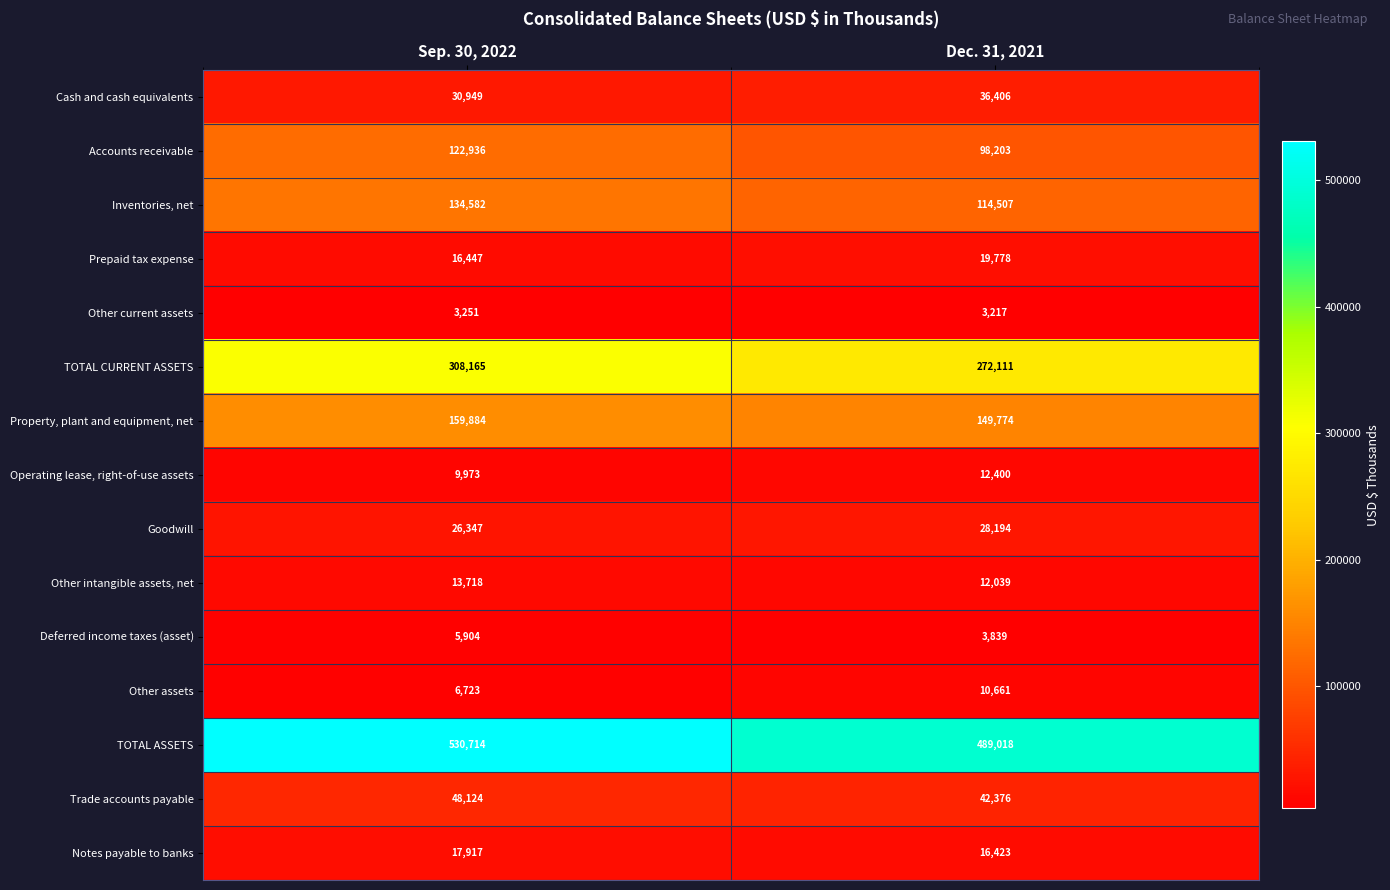

What is the lowest value of the TOTAL ASSETS series?

489018